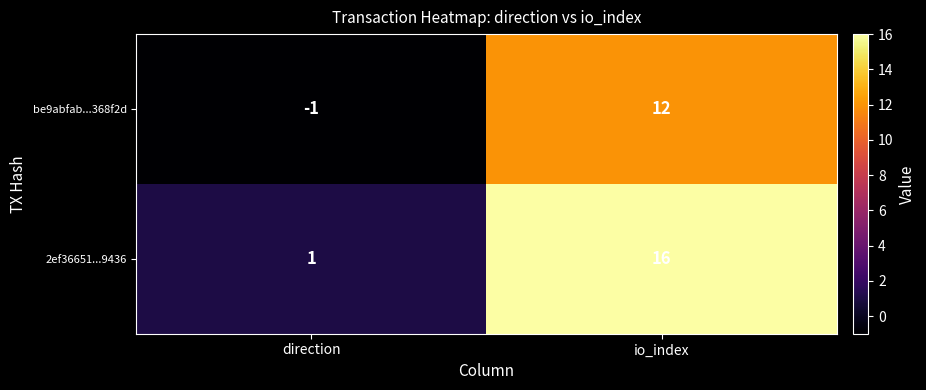

What is the average value of the be9abfab...368f2d series?

6